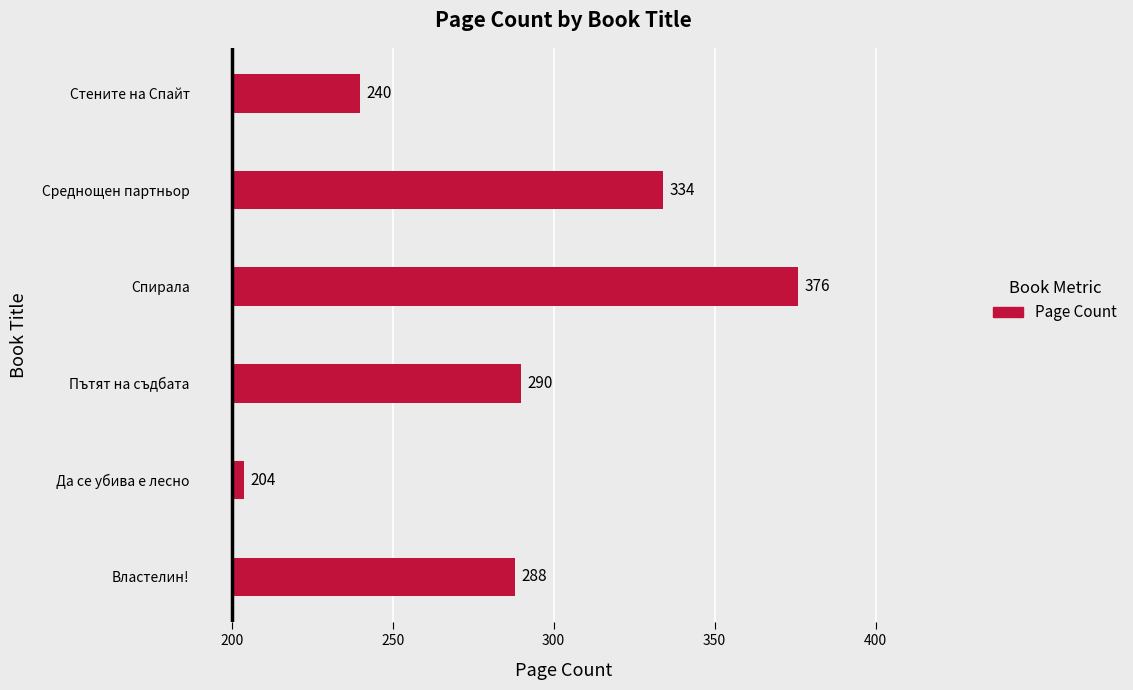

The value at Спирала is 176. True or false?

True